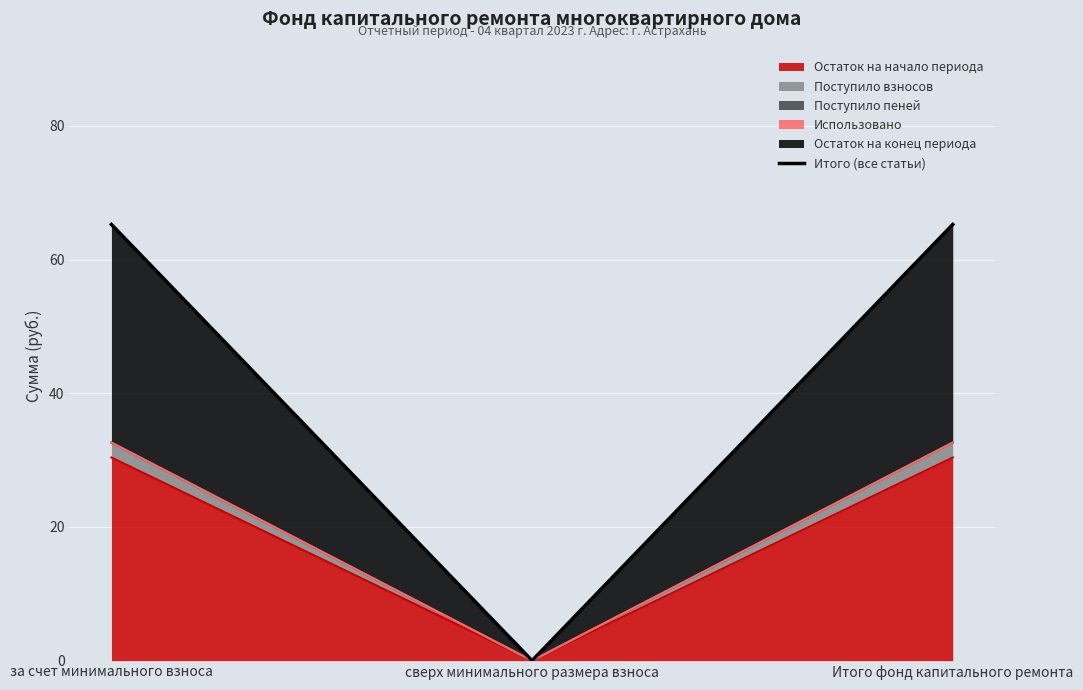

What is the sum of all values?

130.5